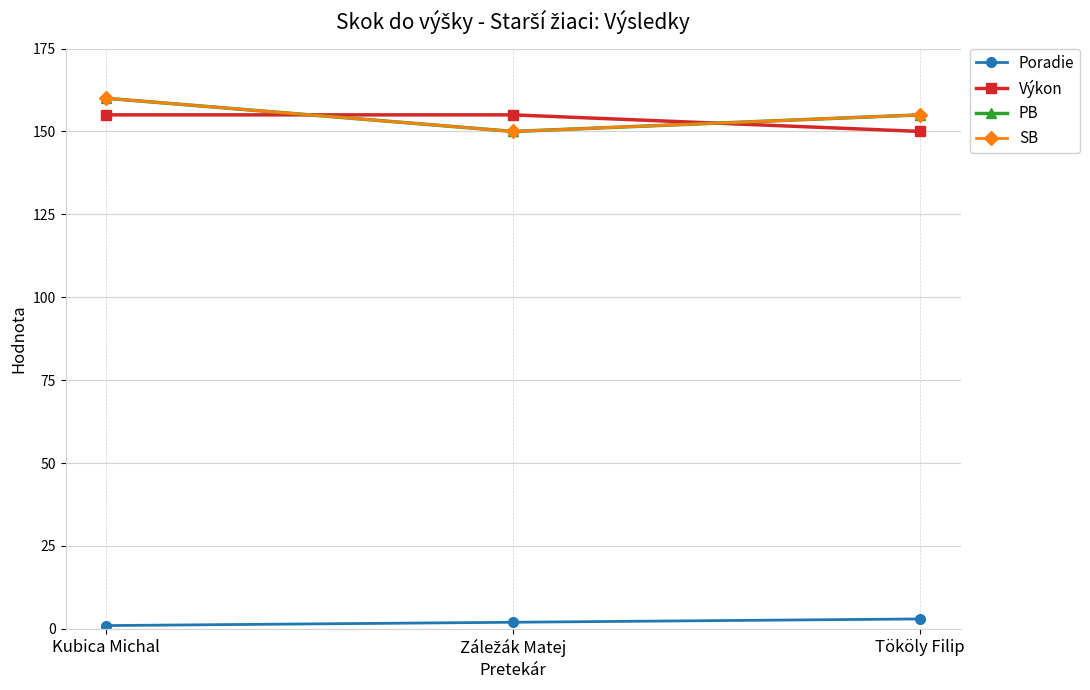

Between Kubica Michal and Tököly Filip, which series saw the biggest shift?

Výkon